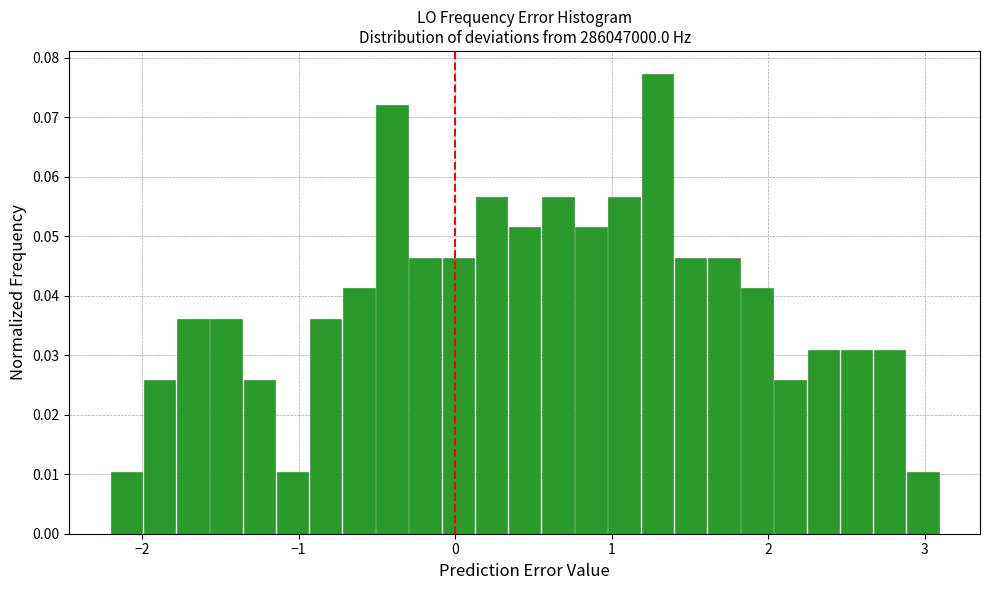

Around what value on the x-axis is the tallest bar? Give the approximate position of its centre, as read against the axis.

1.3